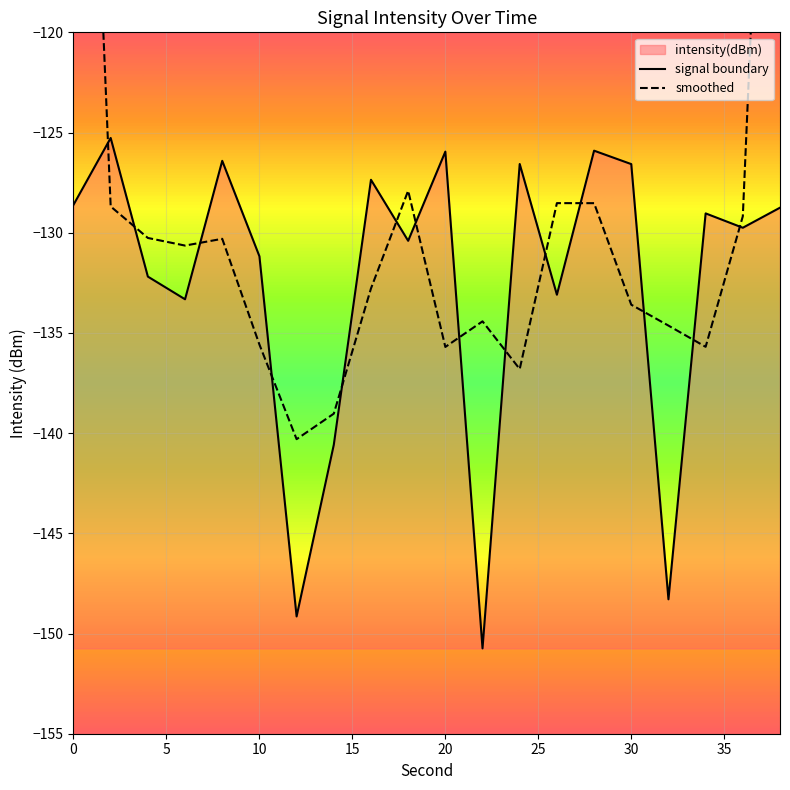

What is the lowest value of the signal boundary series?

-150.7